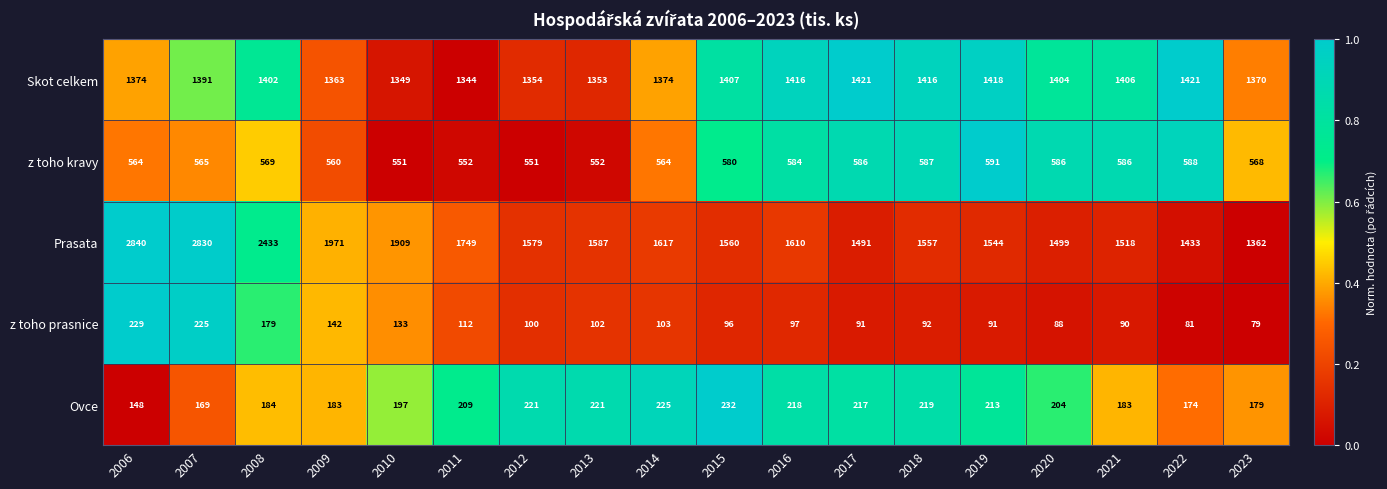

At which category is the sum across all series the highest?

2007